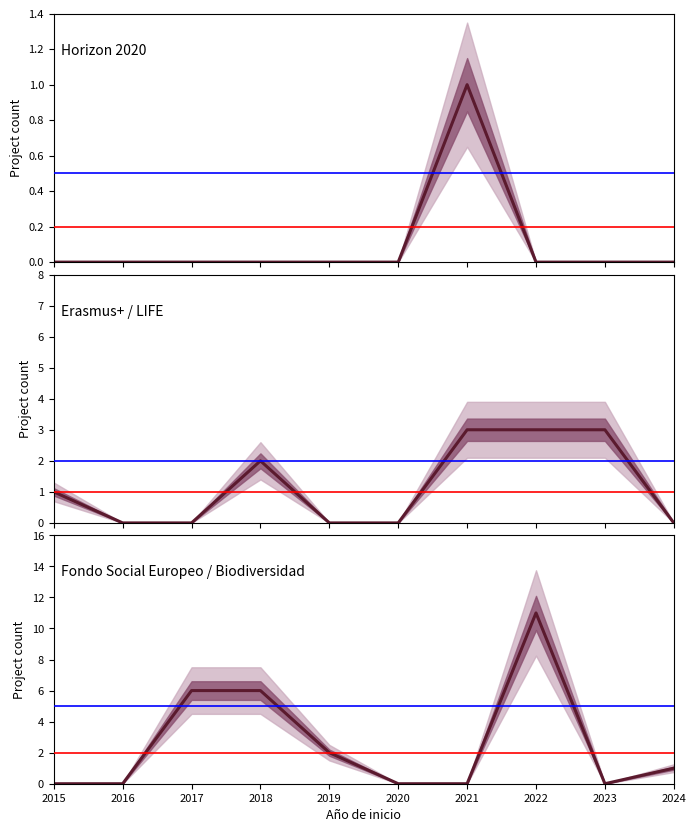

The value of Fondo Social Europeo / Biodiversidad at 2017 is 6. True or false?

True